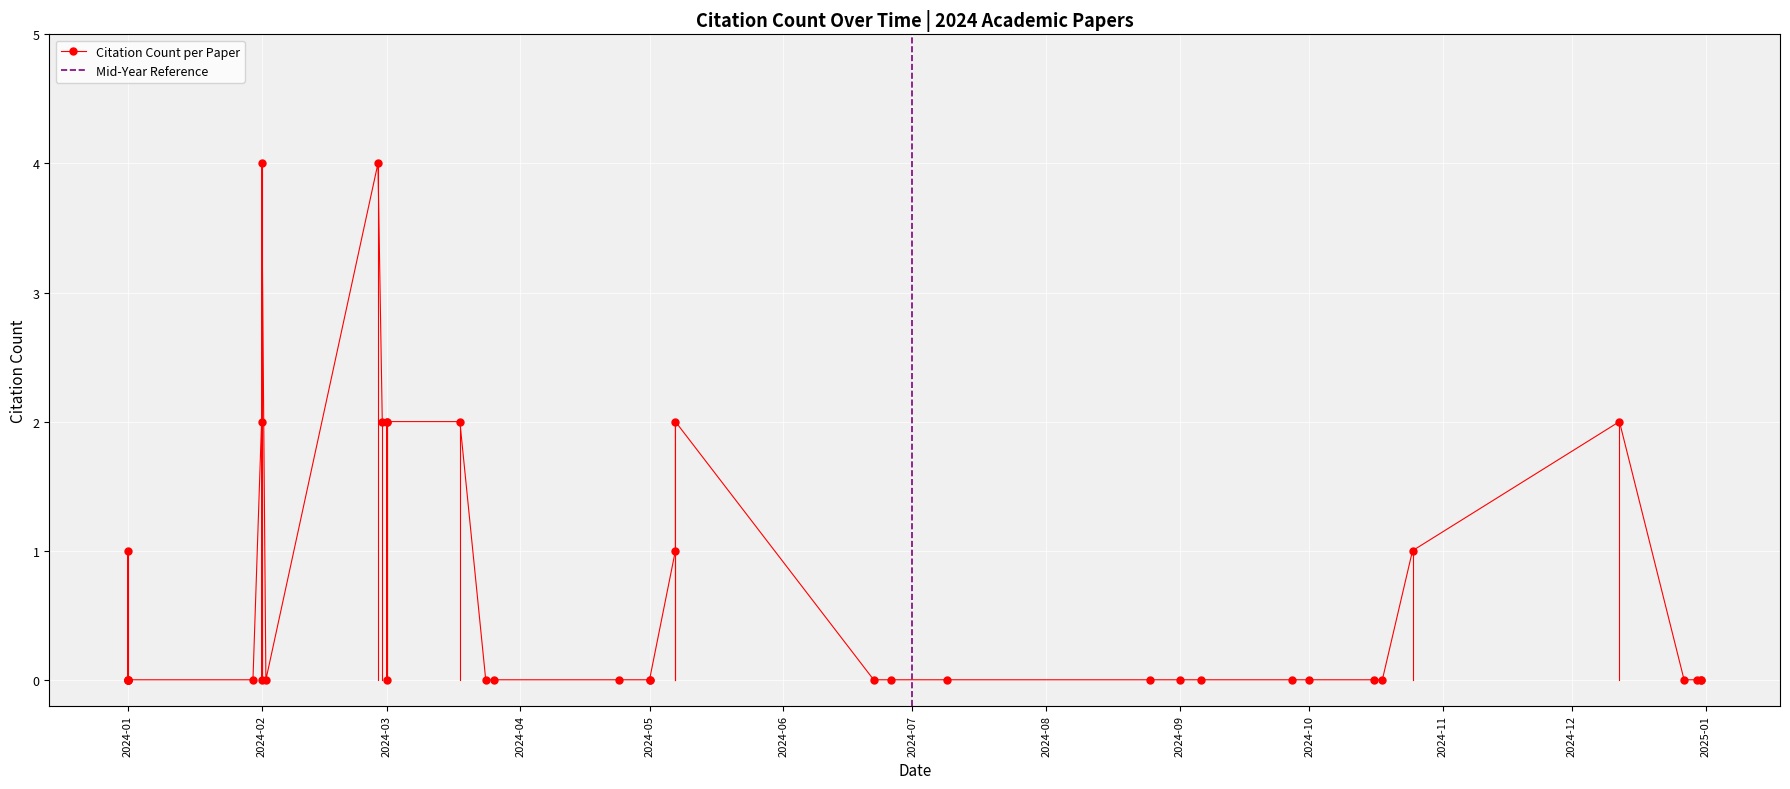

The chart shows a value of 2 at 16. True or false?

True